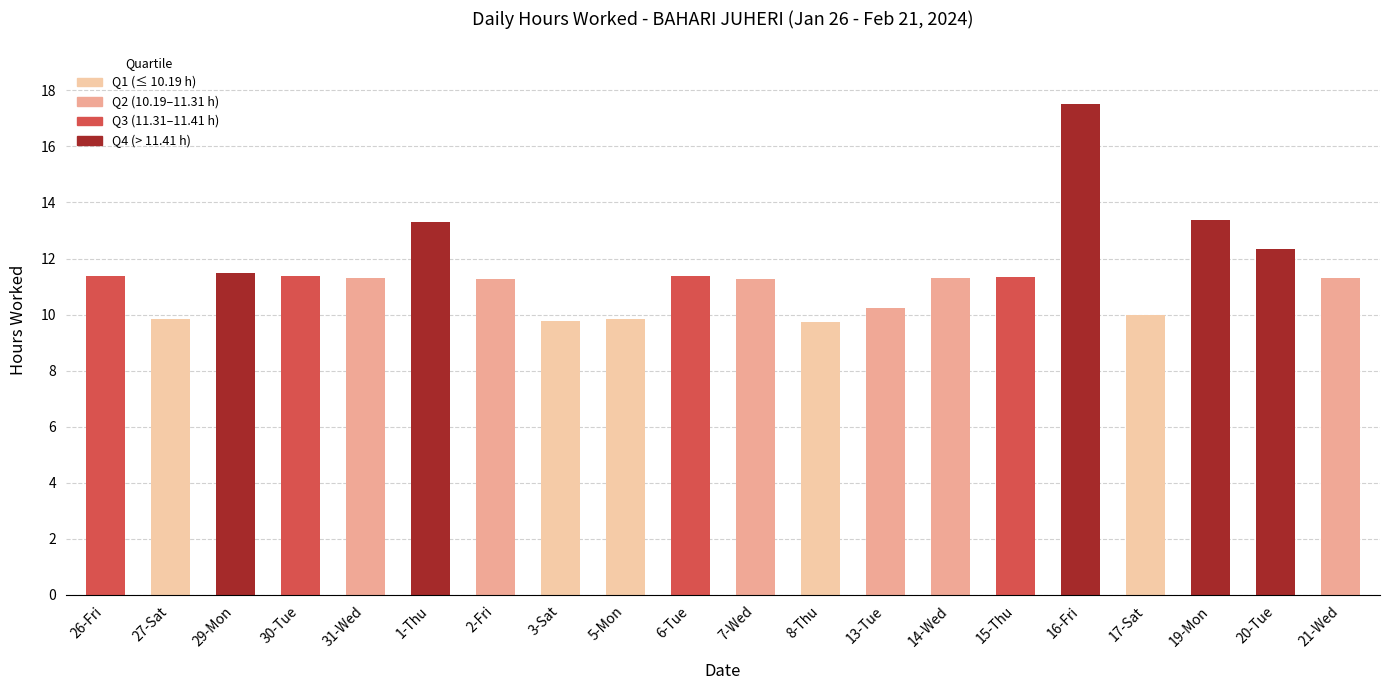

The chart shows a value of 3.7 at 3-Sat. True or false?

False